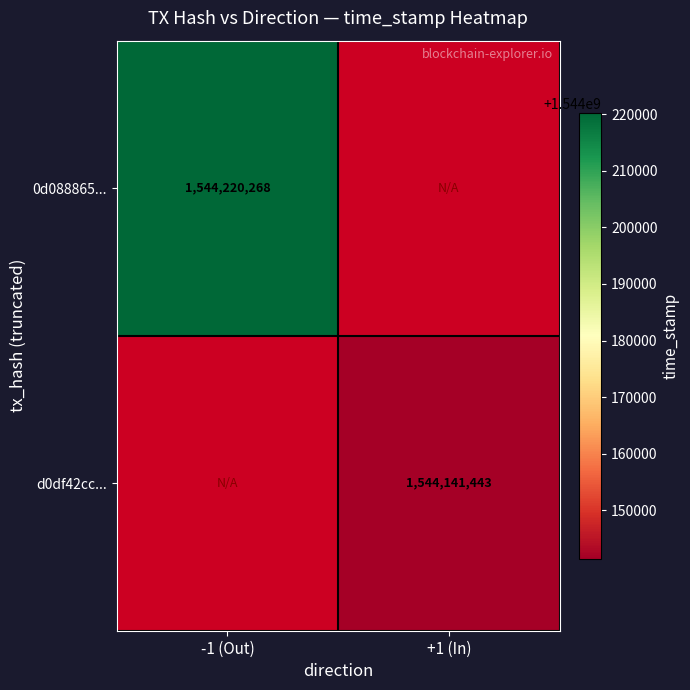

The 0d088865... series shows 1042782518 at -1 (Out). True or false?

False